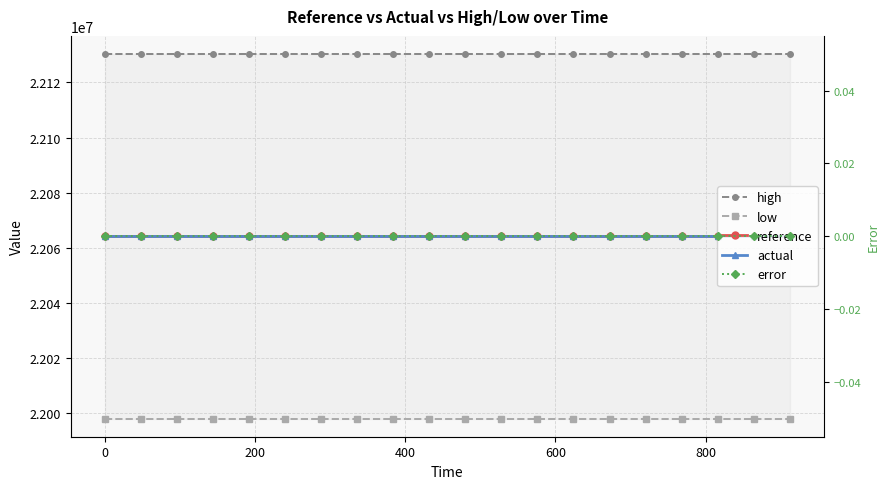

True or false: error and reference cross at least once.

False